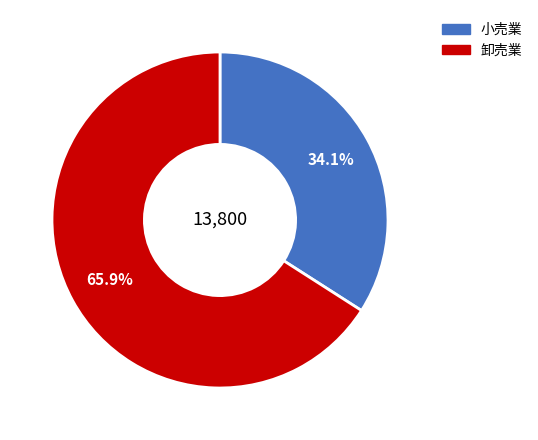

Is there any slice that represents more than half of the pie?

Yes